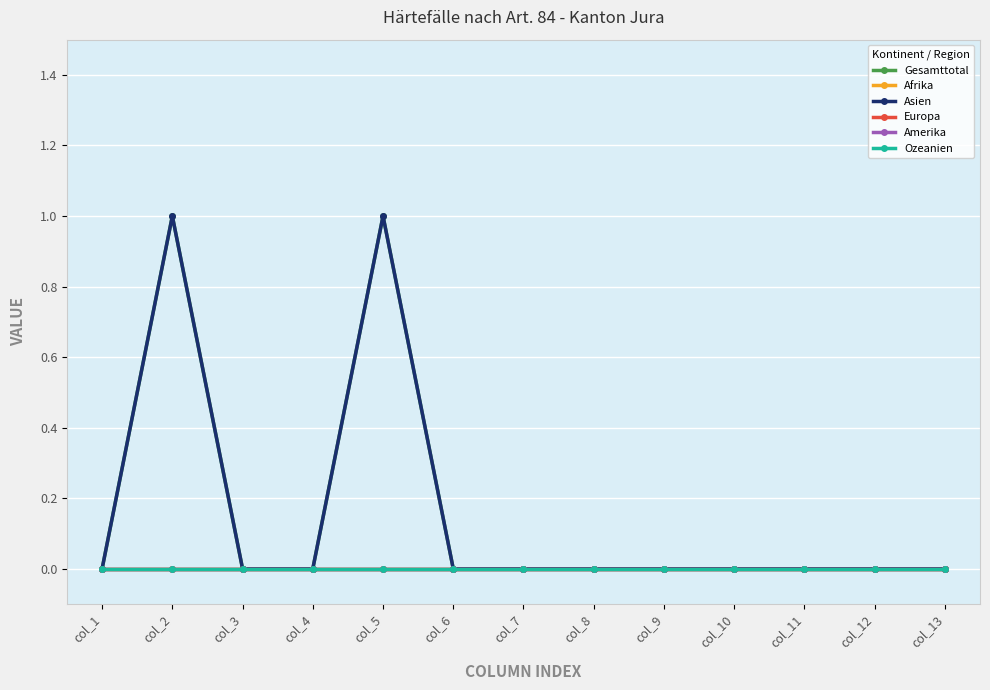

At col_8, list the series in order from smallest to largest.

Gesamttotal, Afrika, Asien, Europa, Amerika, Ozeanien